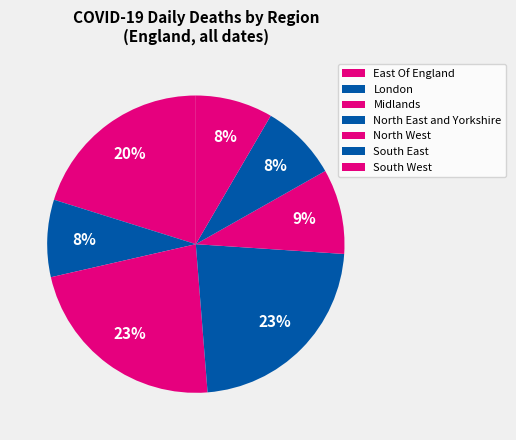

What is the change in value from North West to South West?

-3